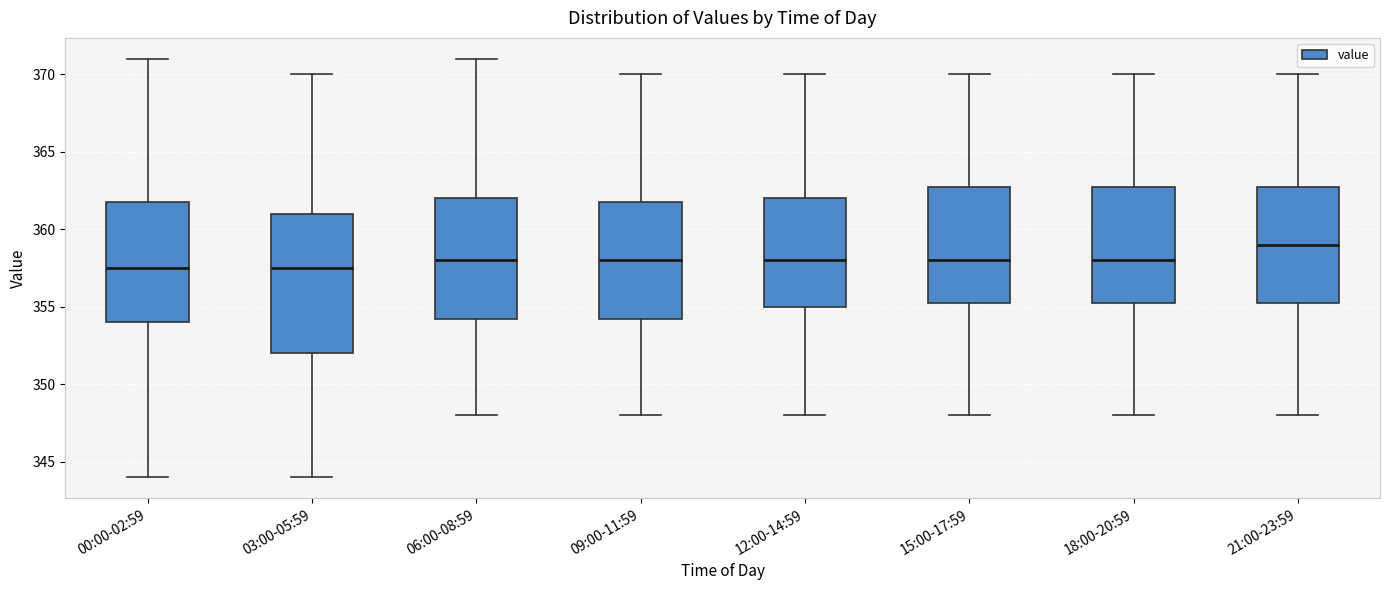

Reading left to right, read every box against the y-axis: the position of its median line, the range the box covers, and the ends of its whiskers. The values are not printed on the chart, so give them approximately, as read against the axis.

00:00-02:59: median 357.5, box 354.0 to 362.0, whiskers 344.0 to 371.0
03:00-05:59: median 357.5, box 352.0 to 361.0, whiskers 344.0 to 370.0
06:00-08:59: median 358.0, box 354.5 to 362.0, whiskers 348.0 to 371.0
09:00-11:59: median 358.0, box 354.5 to 362.0, whiskers 348.0 to 370.0
12:00-14:59: median 358.0, box 355.0 to 362.0, whiskers 348.0 to 370.0
15:00-17:59: median 358.0, box 355.5 to 363.0, whiskers 348.0 to 370.0
18:00-20:59: median 358.0, box 355.5 to 363.0, whiskers 348.0 to 370.0
21:00-23:59: median 359.0, box 355.5 to 363.0, whiskers 348.0 to 370.0